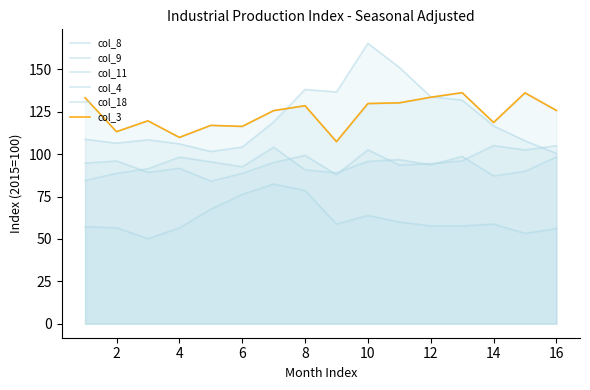

In col_18, how many points are higher than both neighbors (excluding endpoints)?

3